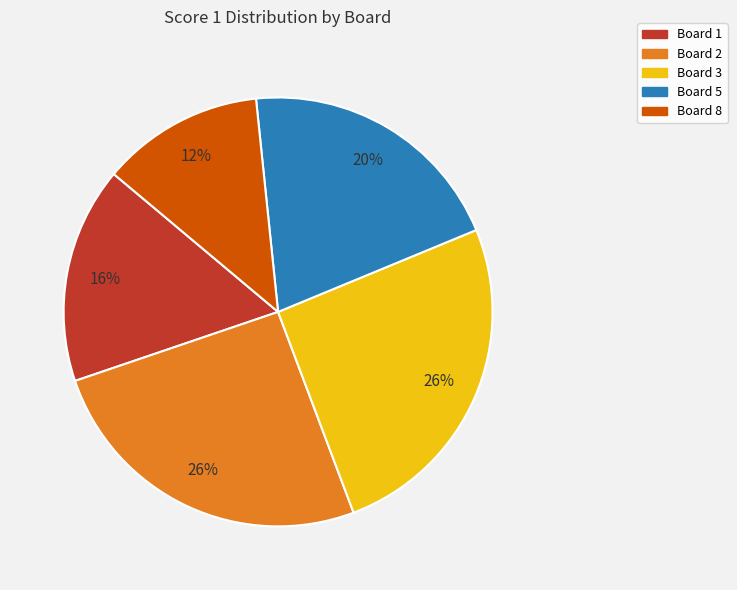

To the nearest percent, what is the average slice percentage?

20%